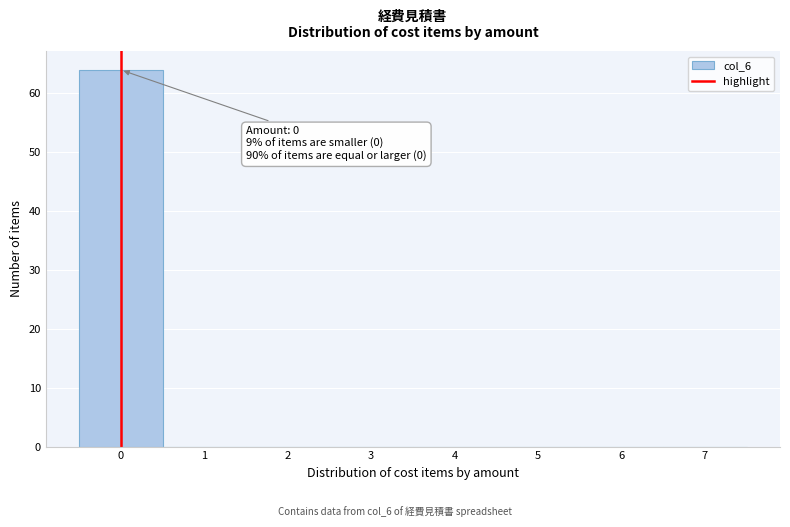

Which range on the x-axis has the tallest bar?

-0.5 to 0.5